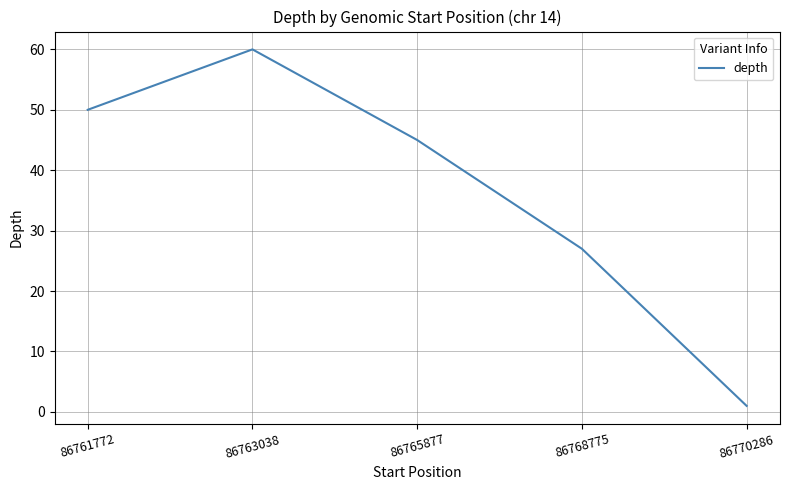

Where is the first local maximum?

86763038